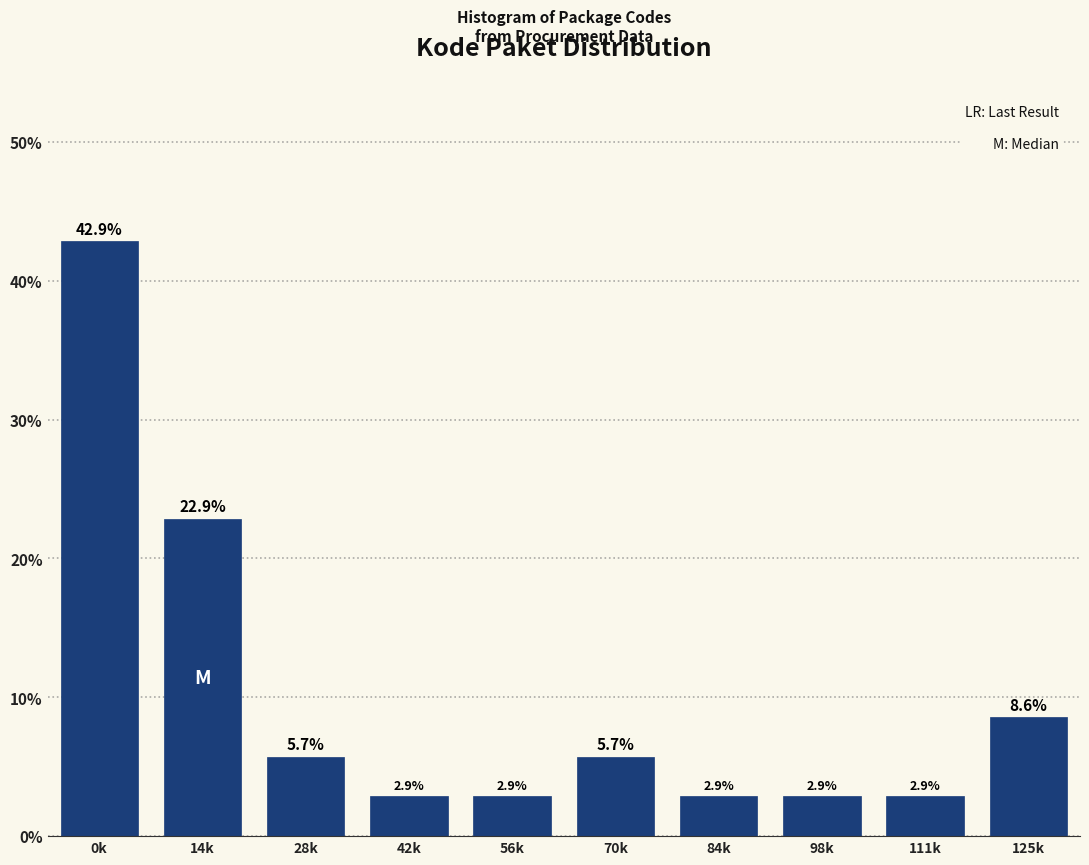

Reading right to left, what are all the values shown in this chart?

8.6	2.9	2.9	2.9	5.7	2.9	2.9	5.7	22.9	42.9